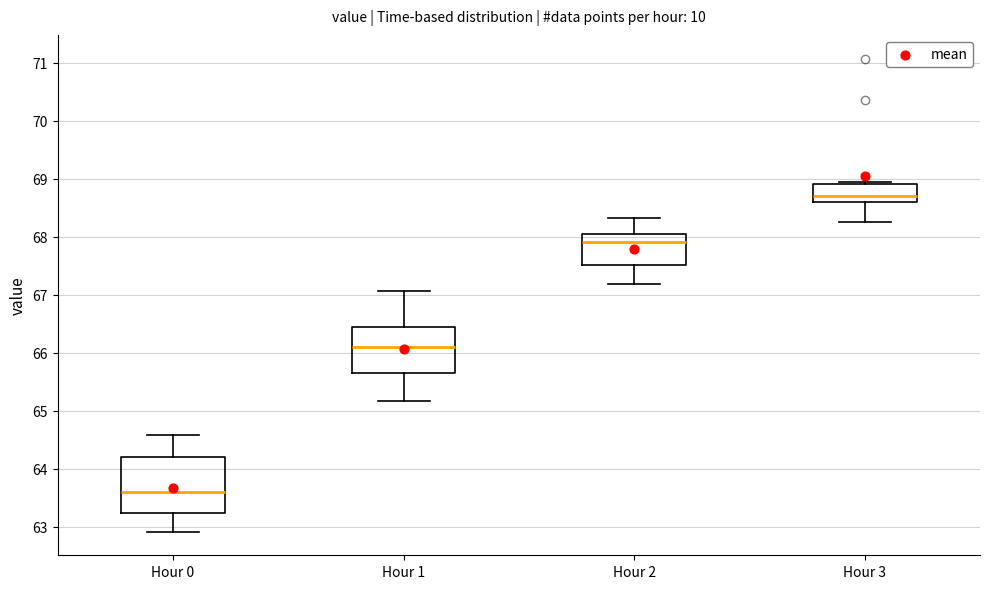

Reading left to right, transcribe this box plot: for each box, give where its median line is, the range the box spans, and where its two whiskers end, as read against the y-axis. The values are not printed on the chart, so give them approximately, as read against the axis.

Hour 0: median 63.6, box 63.2 to 64.2, whiskers 62.9 to 64.6
Hour 1: median 66.1, box 65.6 to 66.5, whiskers 65.2 to 67.1
Hour 2: median 67.9, box 67.5 to 68.1, whiskers 67.2 to 68.3
Hour 3: median 68.7, box 68.6 to 68.9, whiskers 68.3 to 68.9